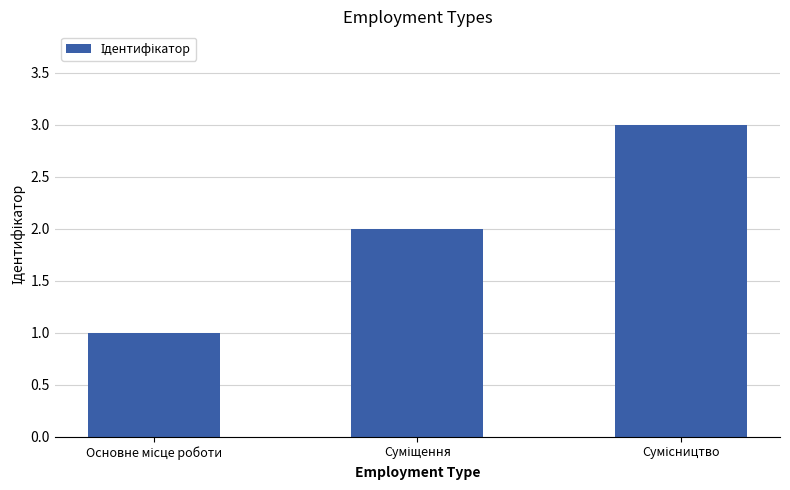

How many values are between 1 and 3?

3